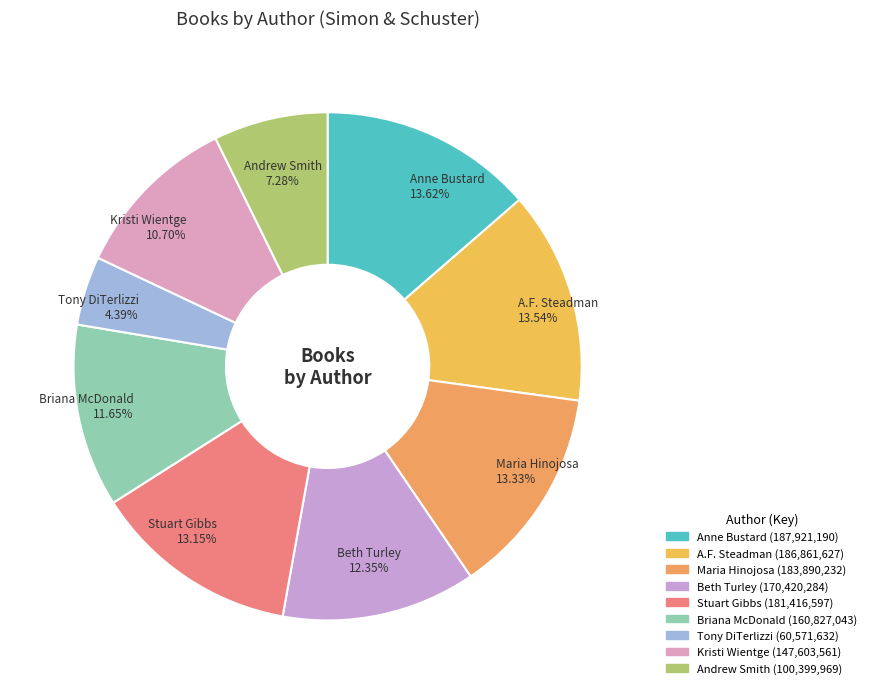

Is there any slice that represents more than half of the pie?

No